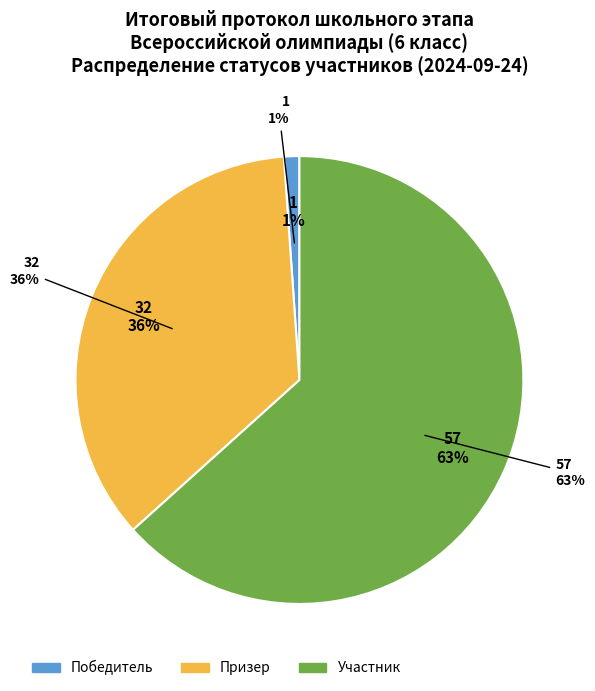

Do Победитель and Участник together represent more than half of the pie?

Yes